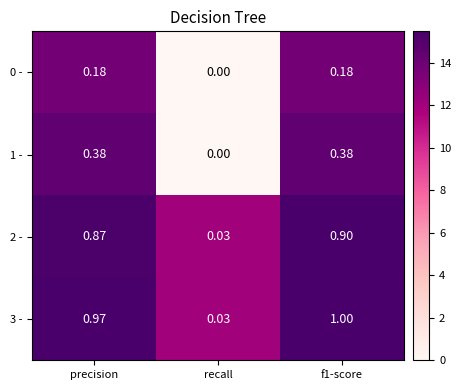

At which label is 1 - closest to 0?

recall